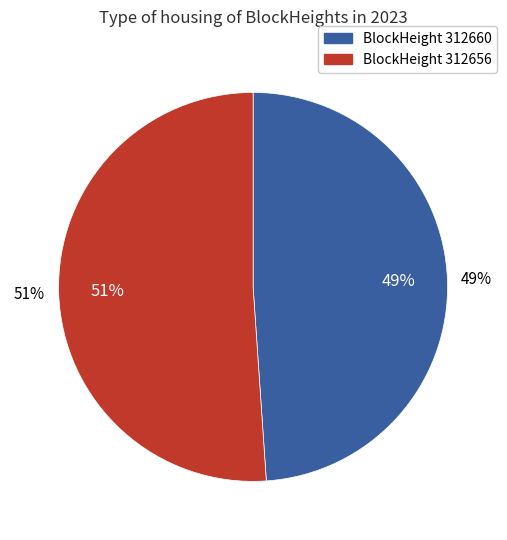

Which slice represents more than half of the pie?

312656